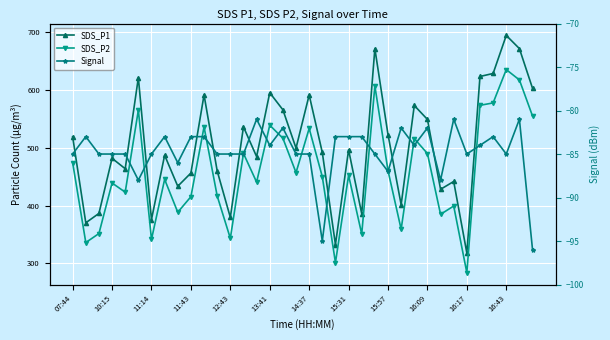

Is the value of SDS_P2 at 35 greater than the value of Signal at 07:44?

Yes